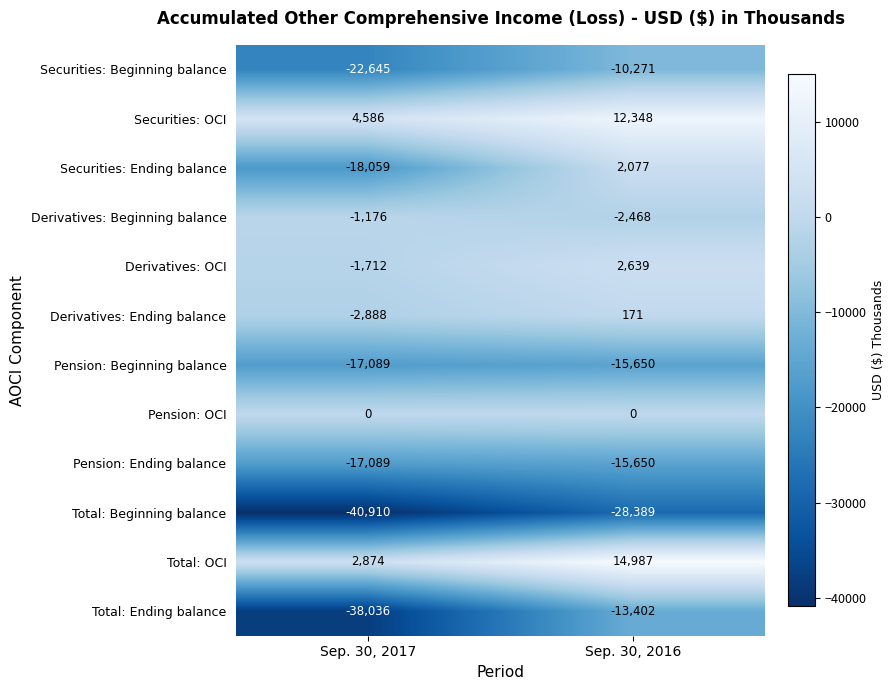

How many positive values does the Derivatives: OCI series have?

1